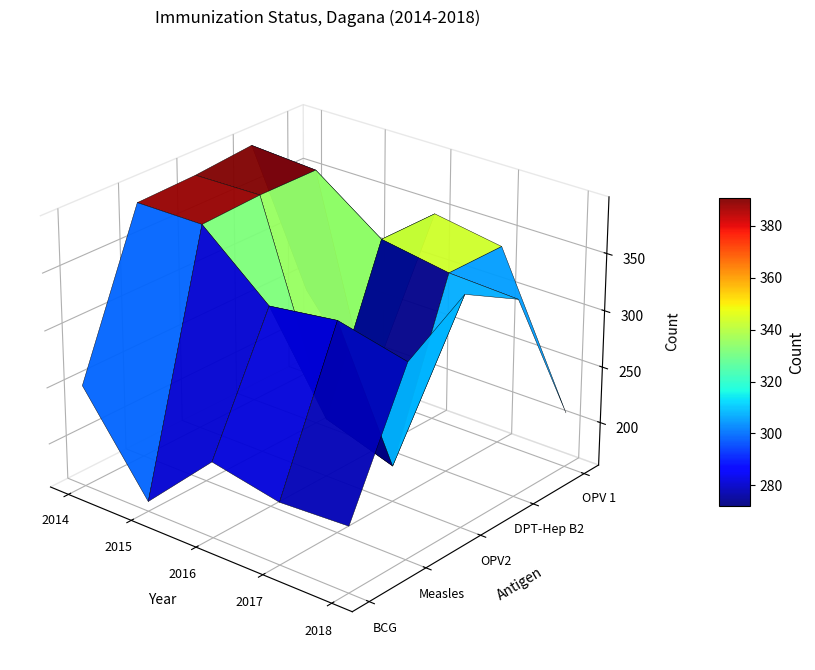

List the series in order of their peak value, lowest first.

BCG, OPV 1, Measles, OPV2, DPT-Hep B2